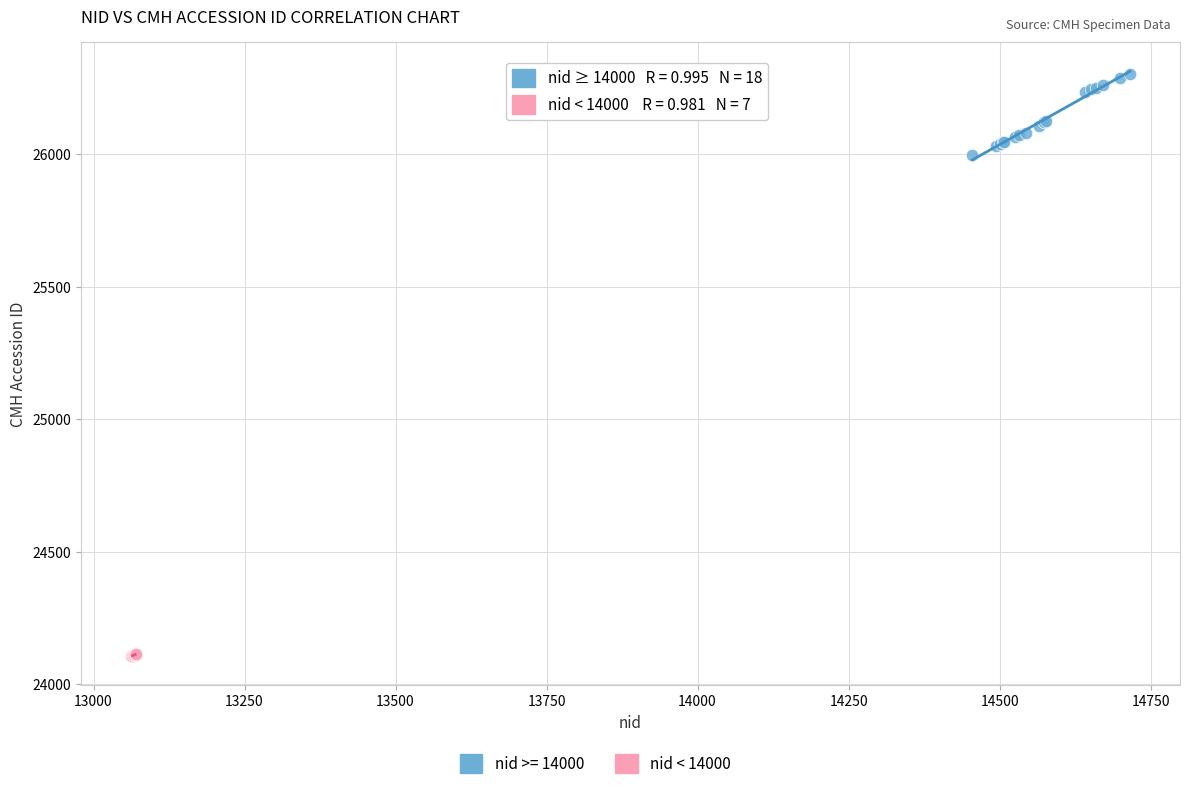

Which series contains the lowest Y value?

nid < 14000